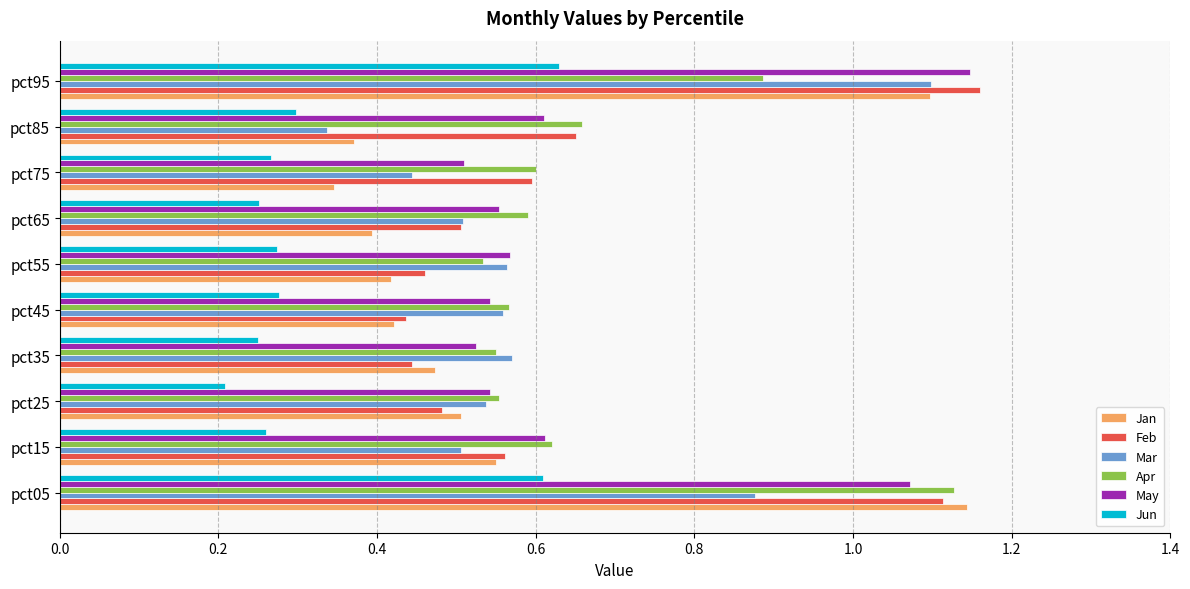

How many distinct data groups are displayed?

6